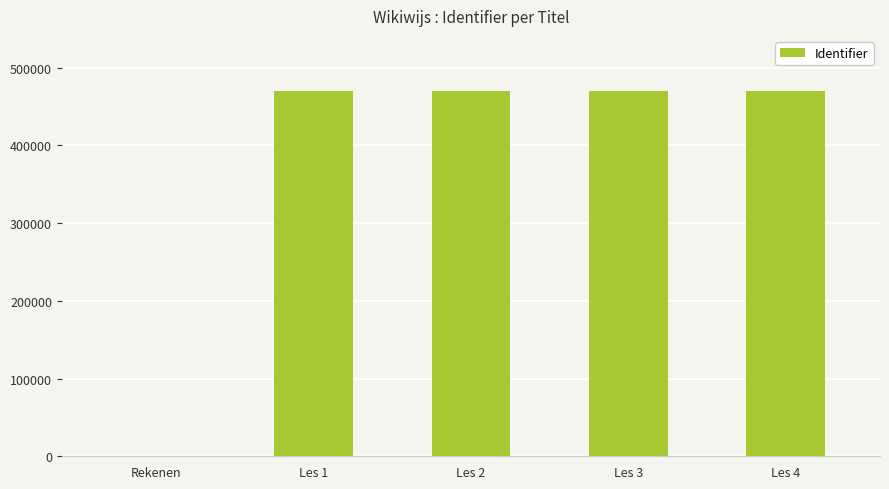

What is the sum of all values?

1881909